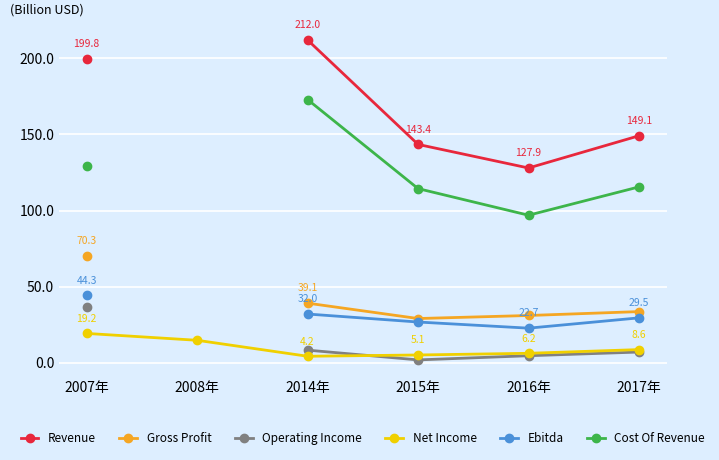

What is the difference between the maximum and second lowest values in the Net Income series?

14.2